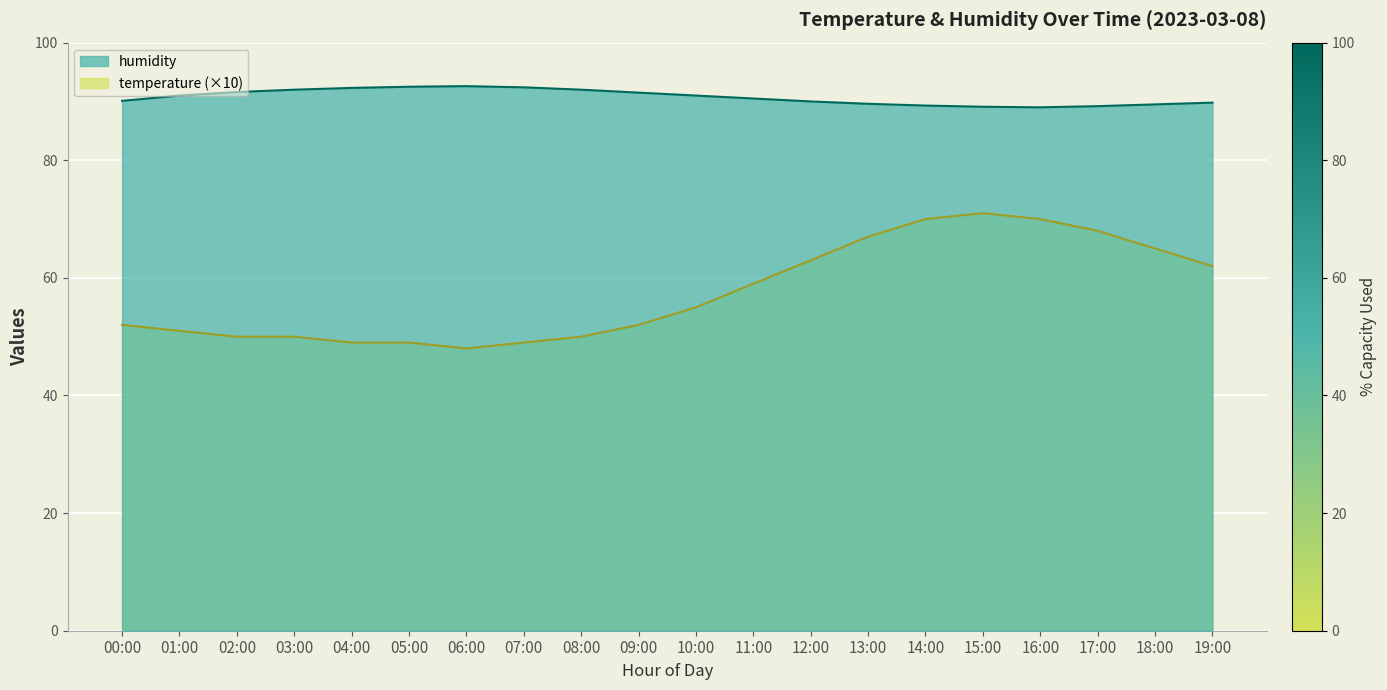

Is it true that humidity equals 40.4 at 08:00?

False